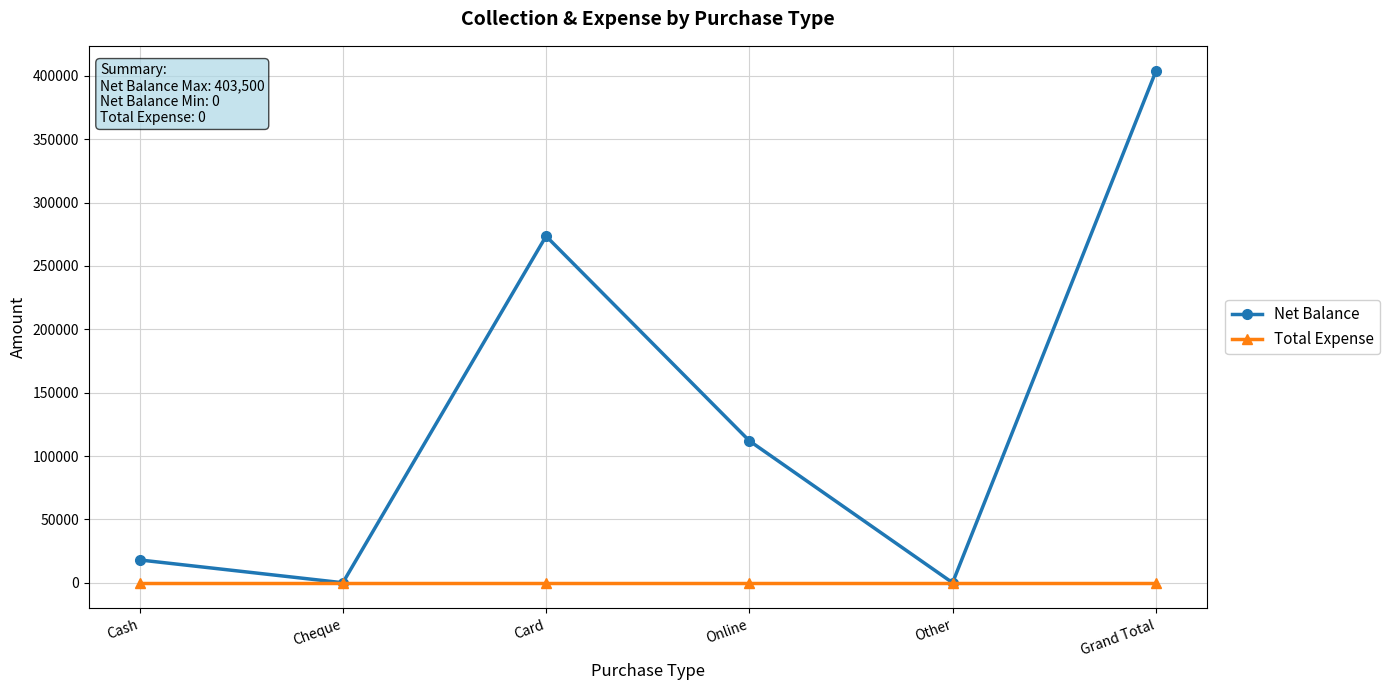

What are all the series names shown in the legend?

Net Balance, Total Expense